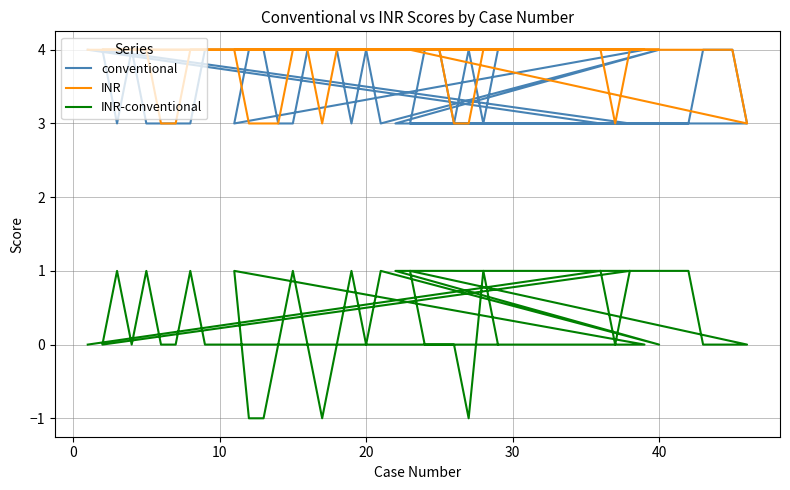

In INR, how many points are lower than both neighbors (excluding endpoints)?

3